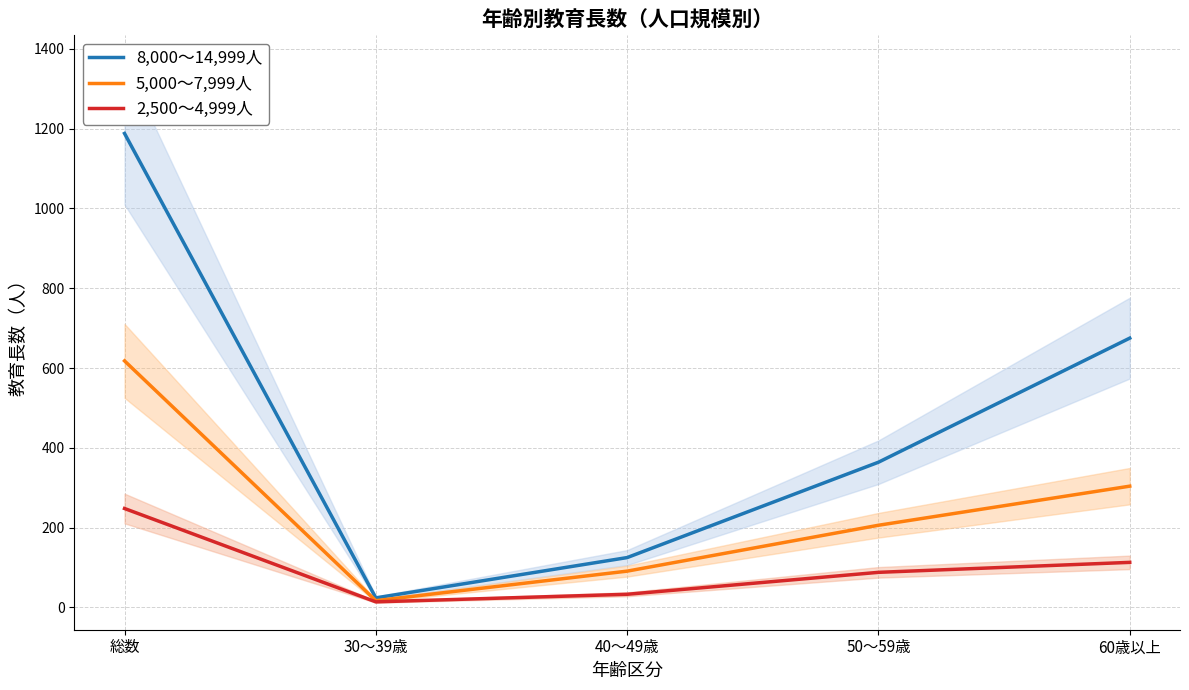

What is the sum of the 8,000～14,999人 values at 40～49歳 and 60歳以上?

800